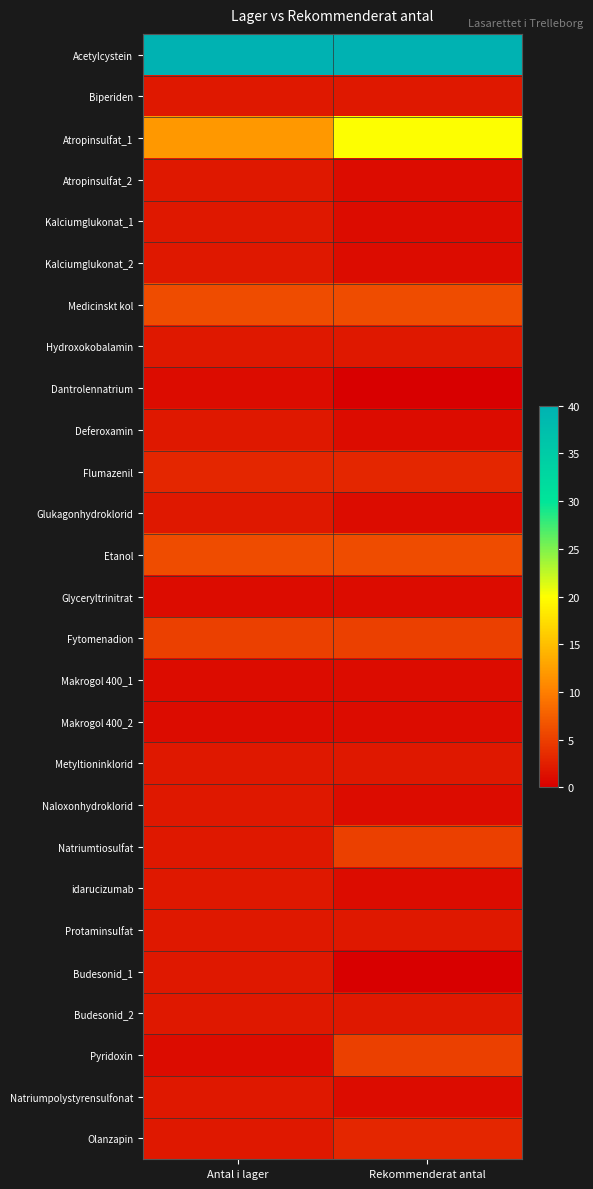

What is the difference between the highest and lowest values at Rekommenderat antal?

40